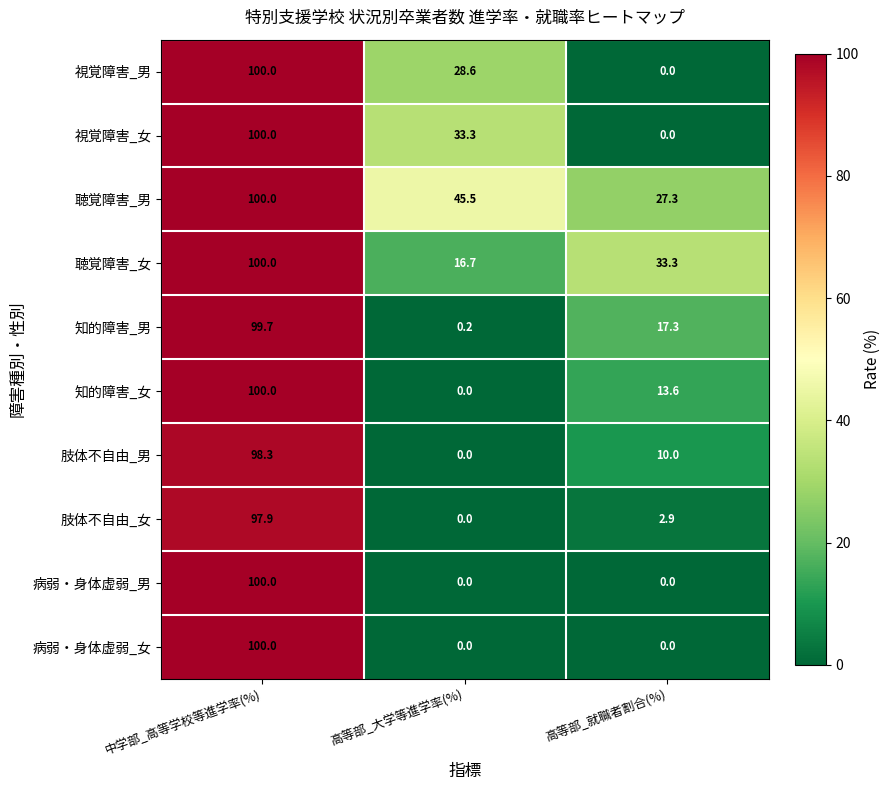

The value of 病弱・身体虚弱_男 at 高等部_就職者割合(%) is 0.0. True or false?

True